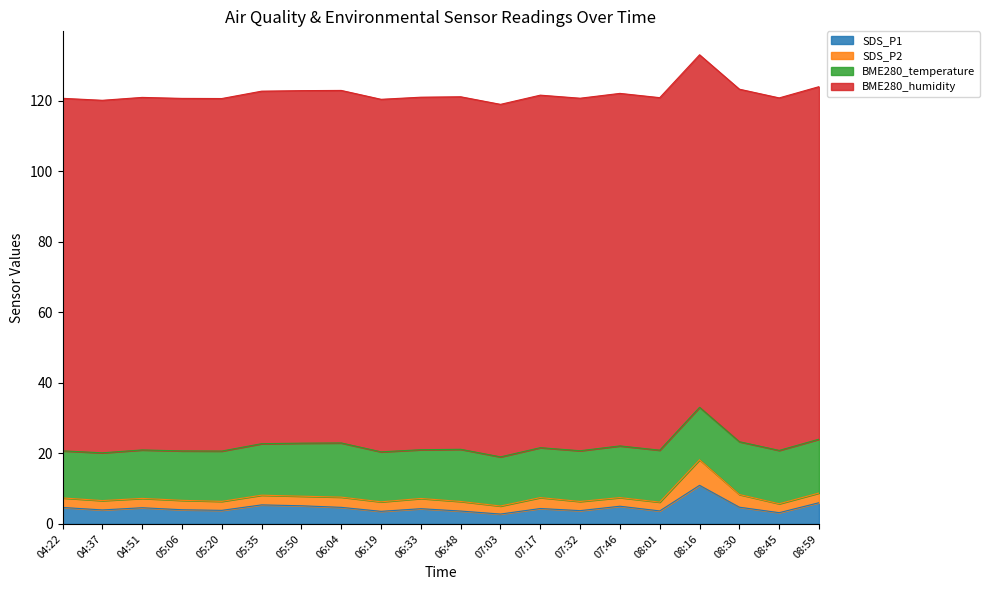

True or false: BME280_temperature and SDS_P1 cross at least once.

False